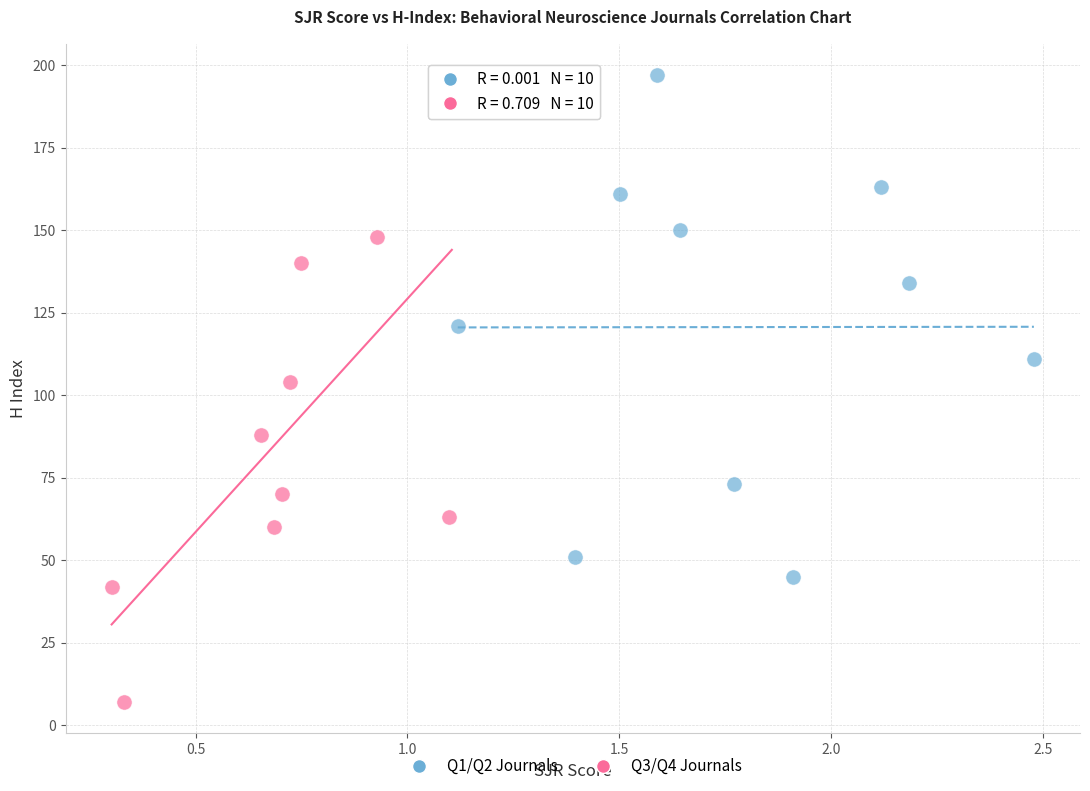

Which series has the widest spread of Y values?

Q3/Q4 Journals